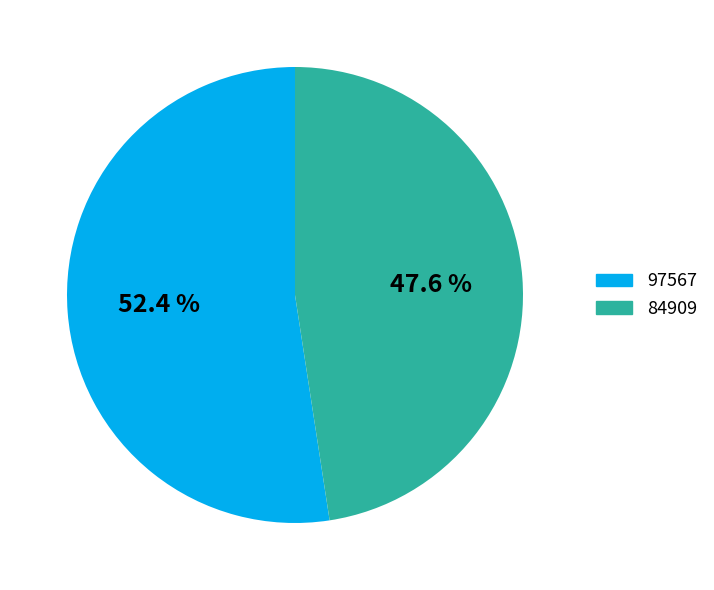

How many segments does this pie chart have?

2